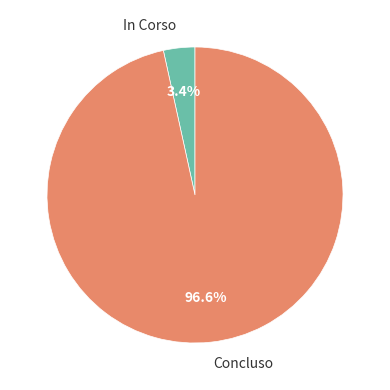

How many slices are in this pie chart?

2